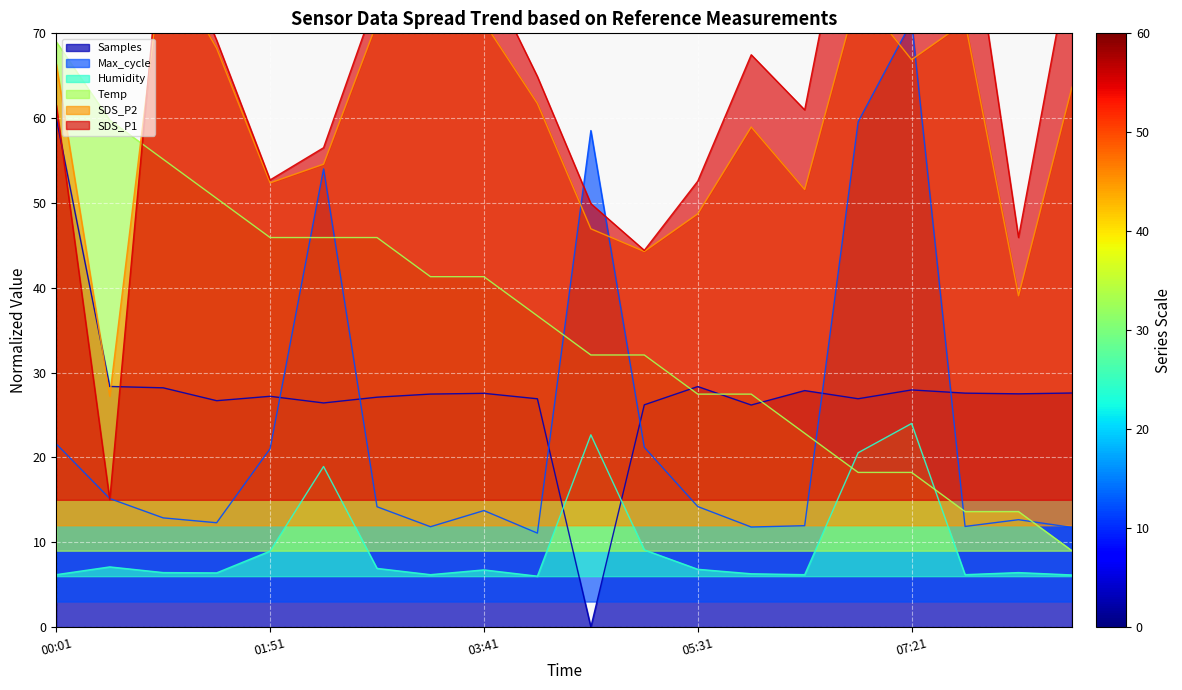

Which series has the largest total across all categories?

SDS_P1